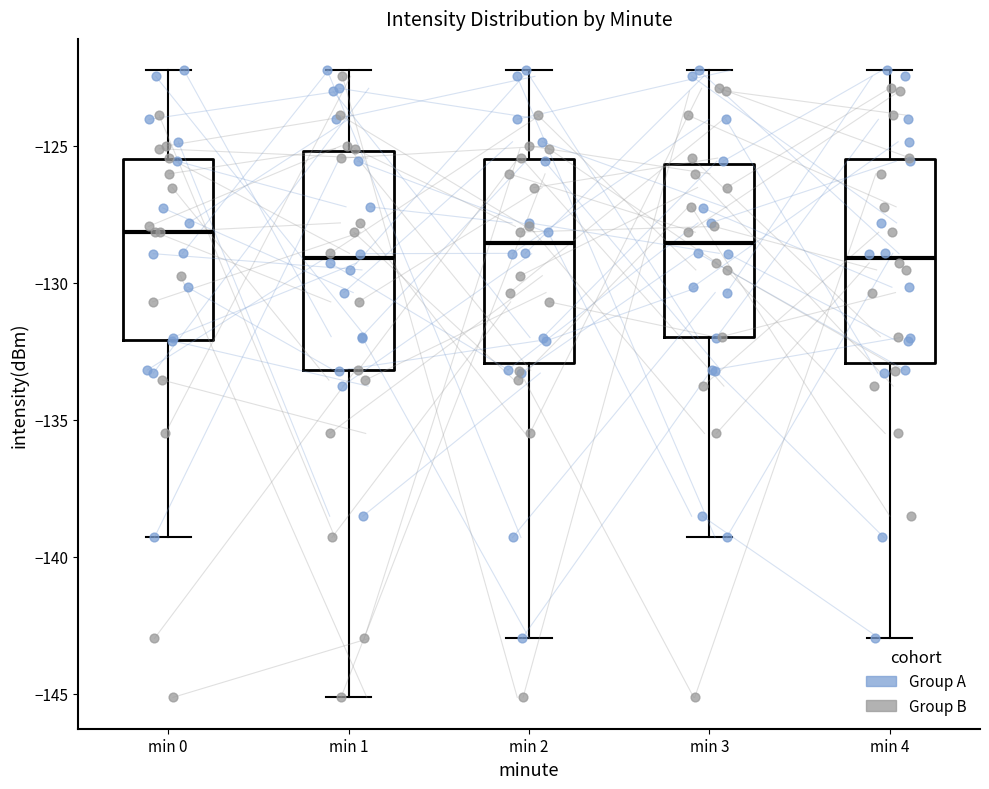

Reading left to right, read every box against the y-axis: the position of its median line, the range the box covers, and the ends of its whiskers. The values are not printed on the chart, so give them approximately, as read against the axis.

min 0: median -128.0, box -132.0 to -125.5, whiskers -139.5 to -122.0
min 1: median -129.0, box -133.0 to -125.0, whiskers -145.0 to -122.0
min 2: median -128.5, box -133.0 to -125.5, whiskers -143.0 to -122.0
min 3: median -128.5, box -132.0 to -125.5, whiskers -139.5 to -122.0
min 4: median -129.0, box -133.0 to -125.5, whiskers -143.0 to -122.0